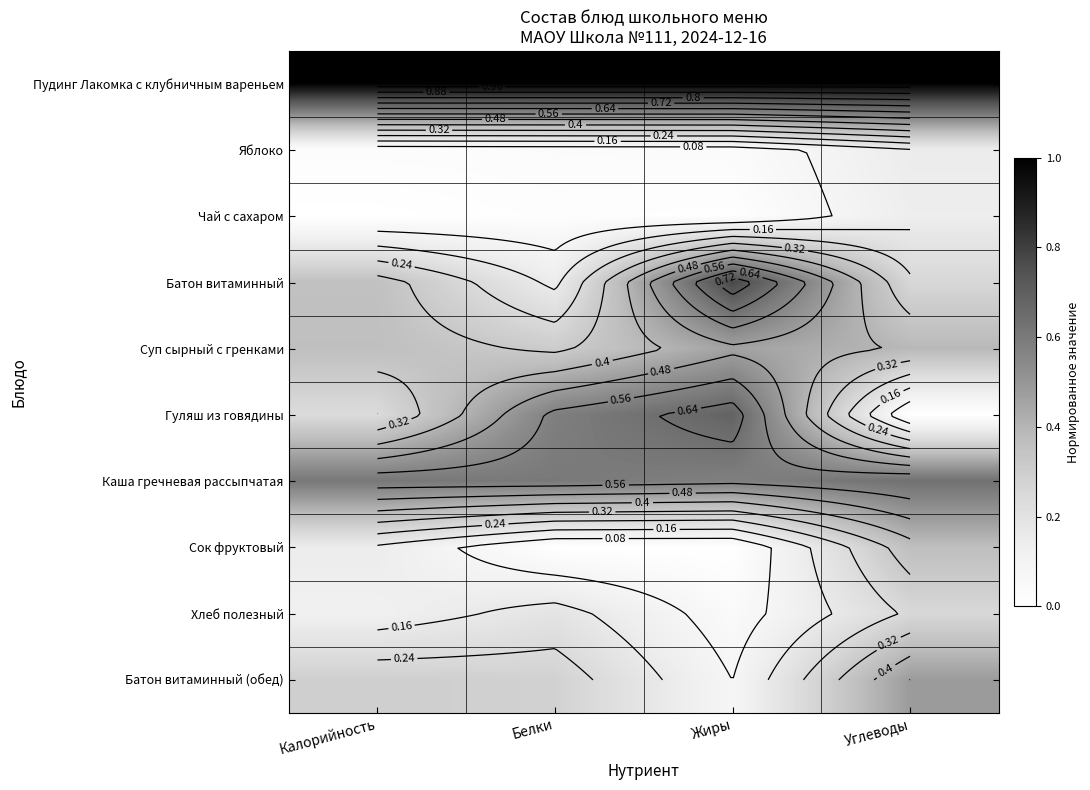

What is the total value across all series at Углеводы?

3.7